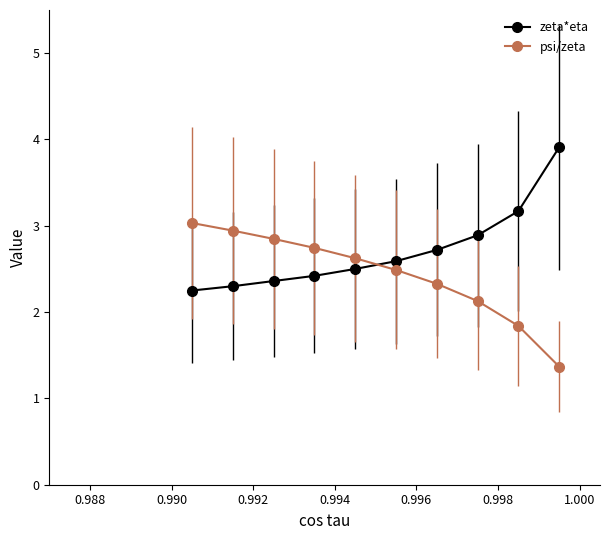

True or false: zeta*eta has more than 0 interior local peaks.

False